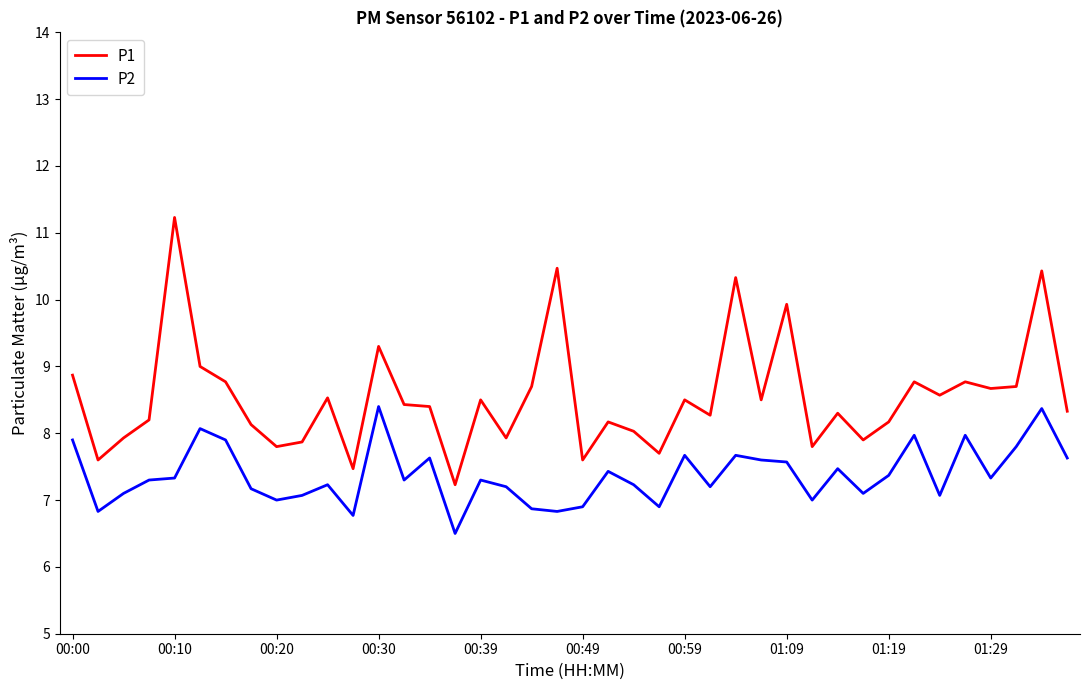

True or false: P1 and P2 cross at least once.

False